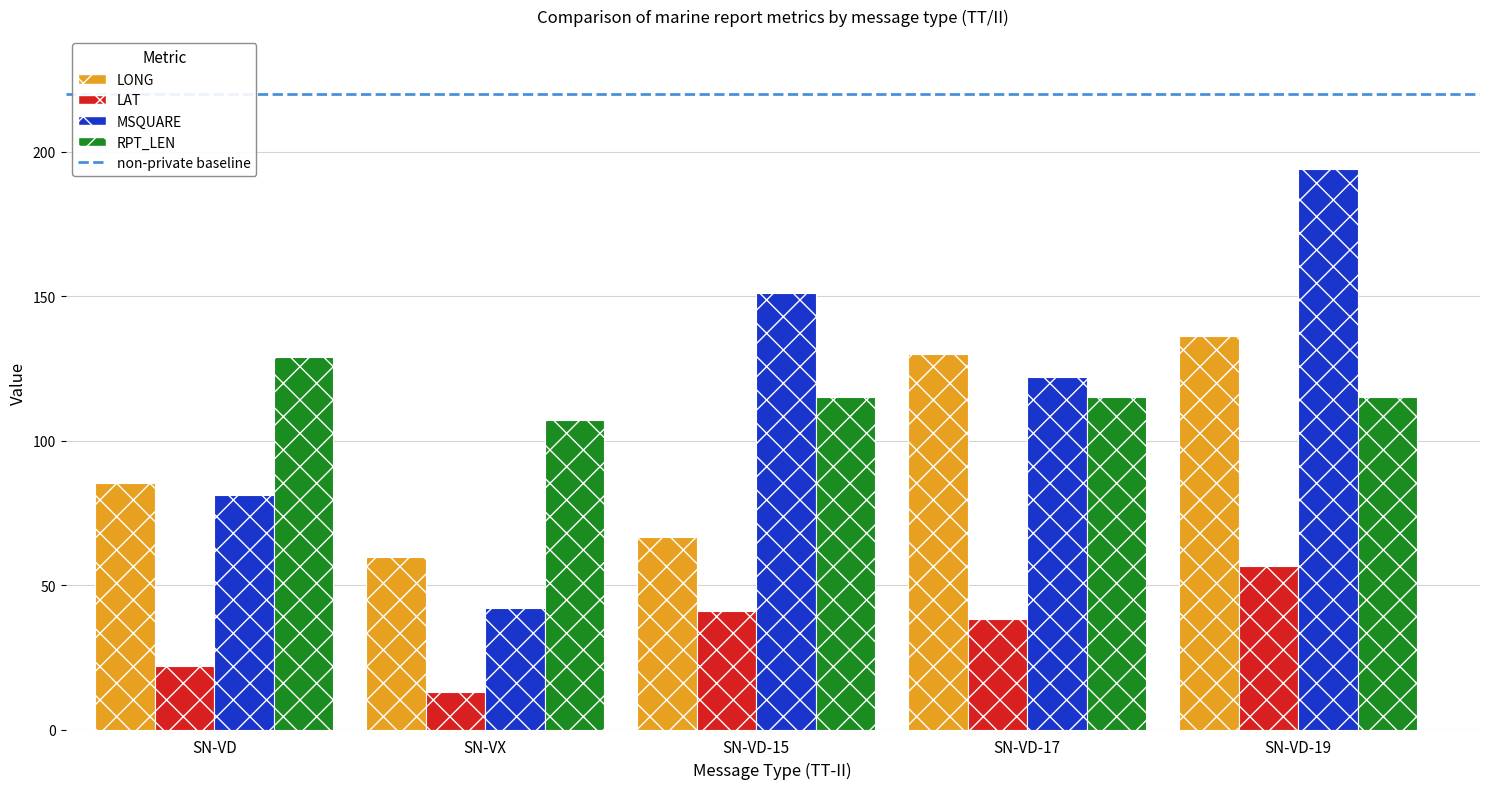

Which category has the lowest value across all series?

SN-VX